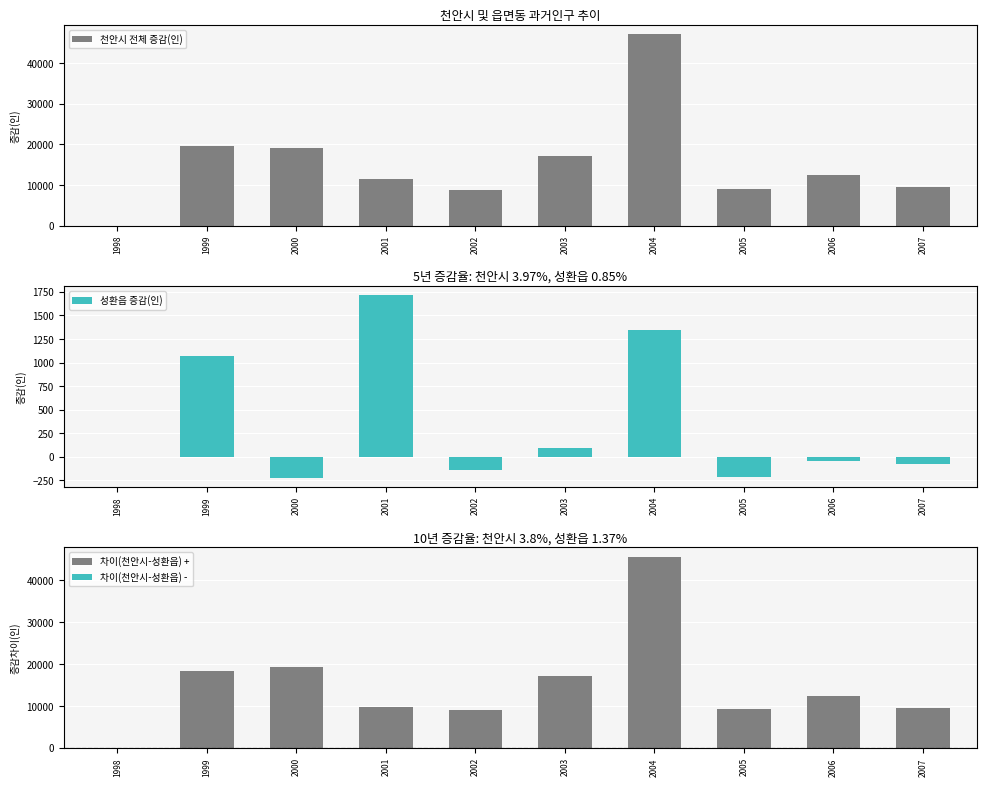

How many bars are there in each group?

4